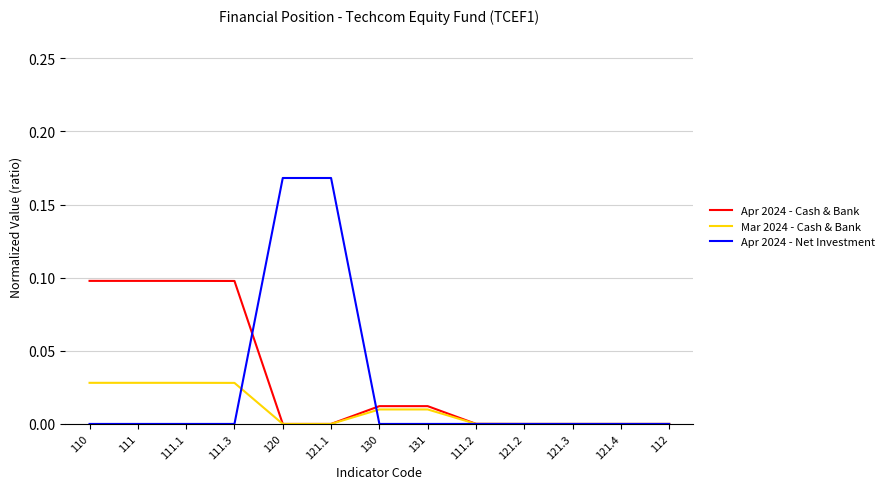

List the series in order of their peak value, lowest first.

Mar 2024 - Cash & Bank, Apr 2024 - Cash & Bank, Apr 2024 - Net Investment